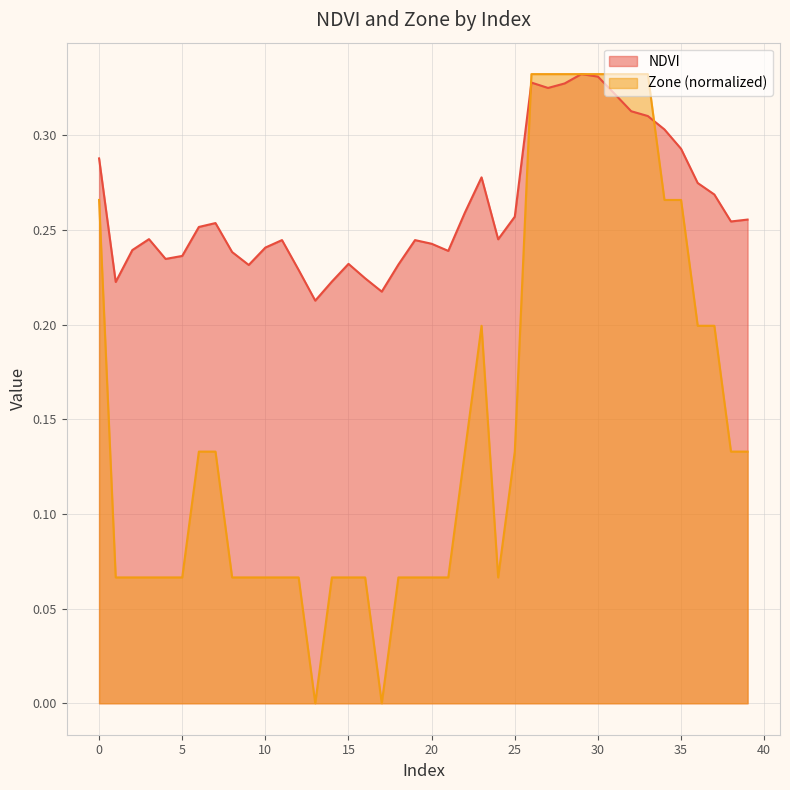

Reading left to right, extract all data points from this chart.

NDVI: 0.3	0.2	0.2	0.2	0.2	0.2	0.3	0.3	0.2	0.2	0.2	0.2	0.2	0.2	0.2	0.2	0.2	0.2	0.2	0.2	0.2	0.2	0.3	0.3	0.2	0.3	0.3	0.3	0.3	0.3	0.3	0.3	0.3	0.3	0.3	0.3	0.3	0.3	0.3	0.3
Zone: 0.3	0.1	0.1	0.1	0.1	0.1	0.1	0.1	0.1	0.1	0.1	0.1	0.1	0.0	0.1	0.1	0.1	0.0	0.1	0.1	0.1	0.1	0.1	0.2	0.1	0.1	0.3	0.3	0.3	0.3	0.3	0.3	0.3	0.3	0.3	0.3	0.2	0.2	0.1	0.1